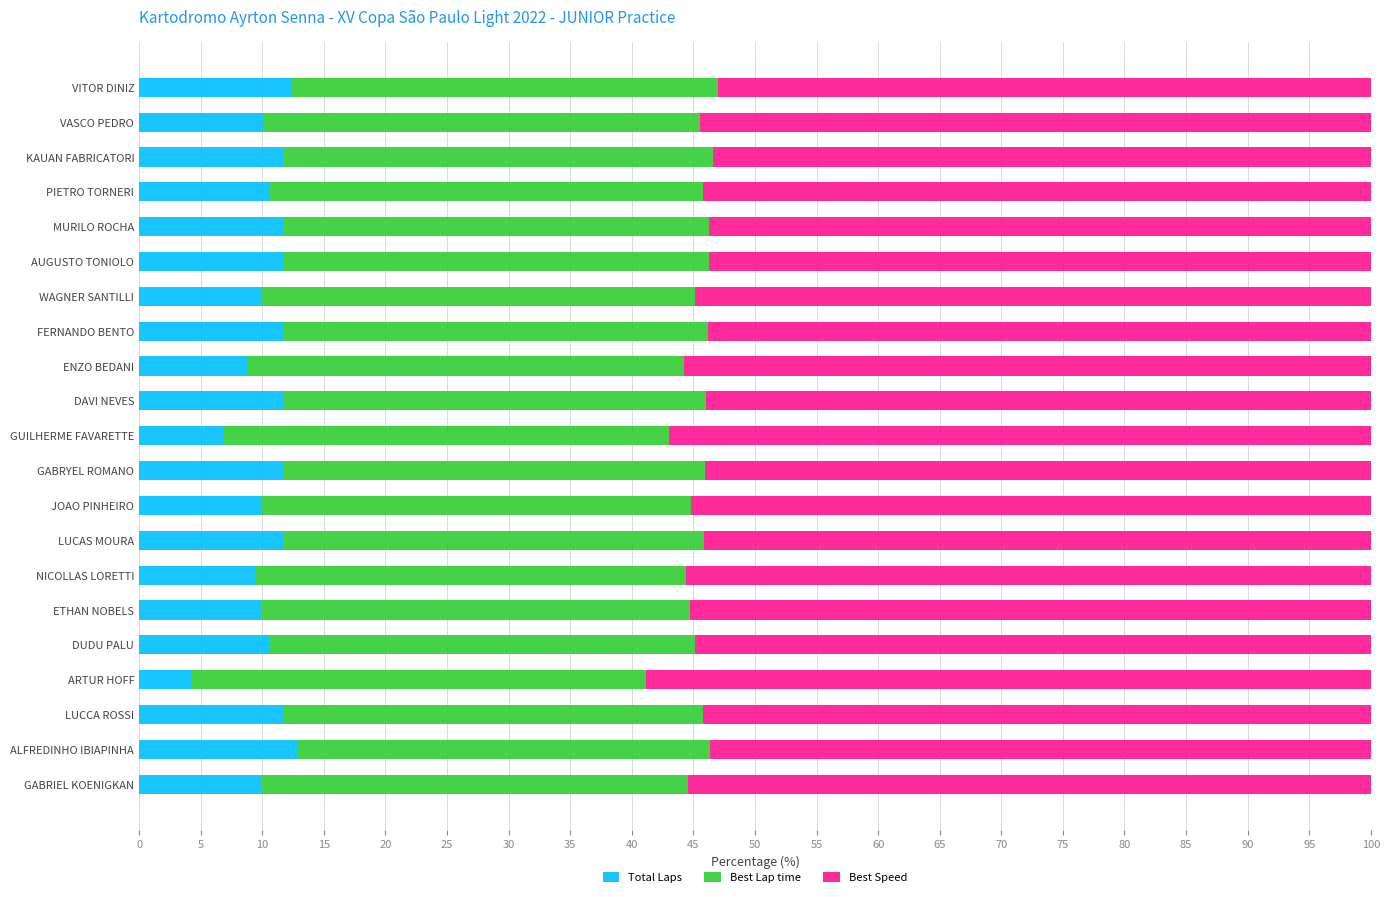

What is the total value across all series at PIETRO TORNERI?

100.0